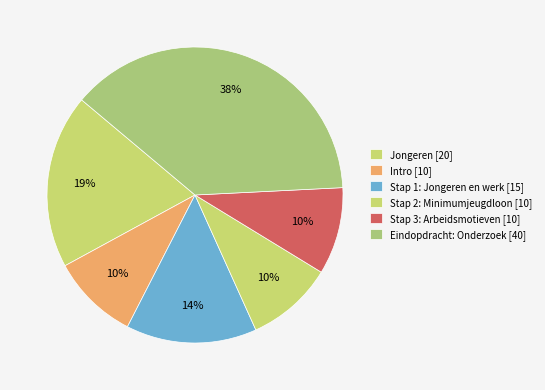

How many segments does this pie chart have?

6